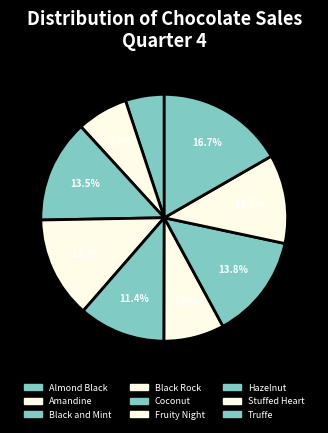

Rank the categories by value from lowest to highest.

Almond Black, Amandine, Fruity Night, Coconut, Stuffed Heart, Black Rock, Black and Mint, Hazelnut, Truffe